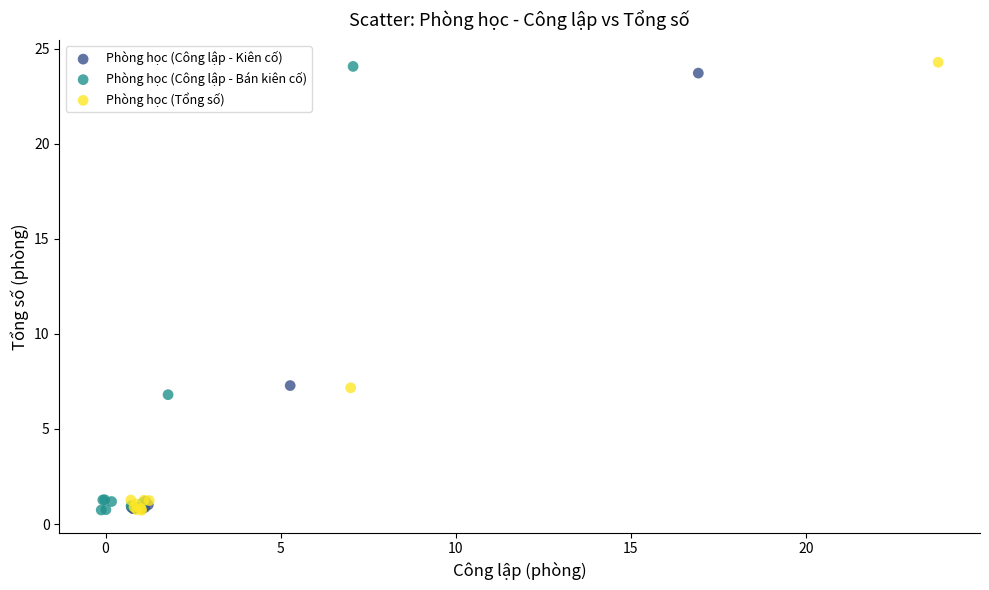

What are all the series names shown in the legend?

Phòng học (Công lập - Kiên cố), Phòng học (Công lập - Bán kiên cố), Phòng học (Tổng số)